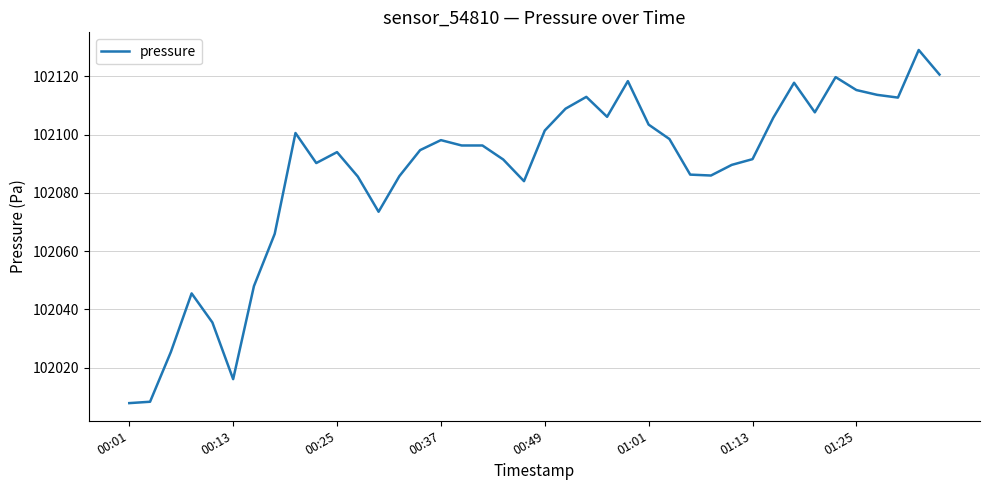

What is the maximum value shown in the chart?

102129.0